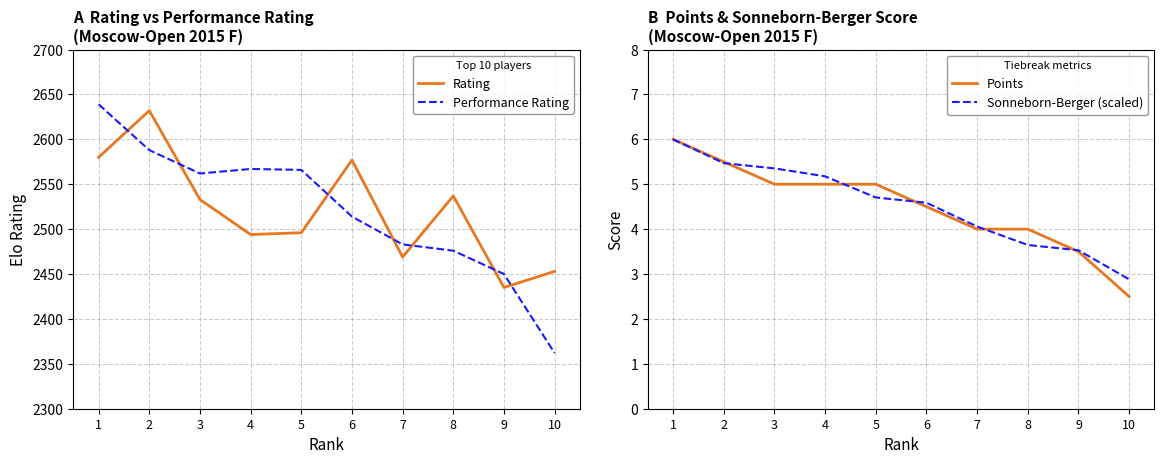

Rank the series at 2 from lowest to highest value.

Sonneborn-Berger (scaled), Points, Performance Rating, Rating